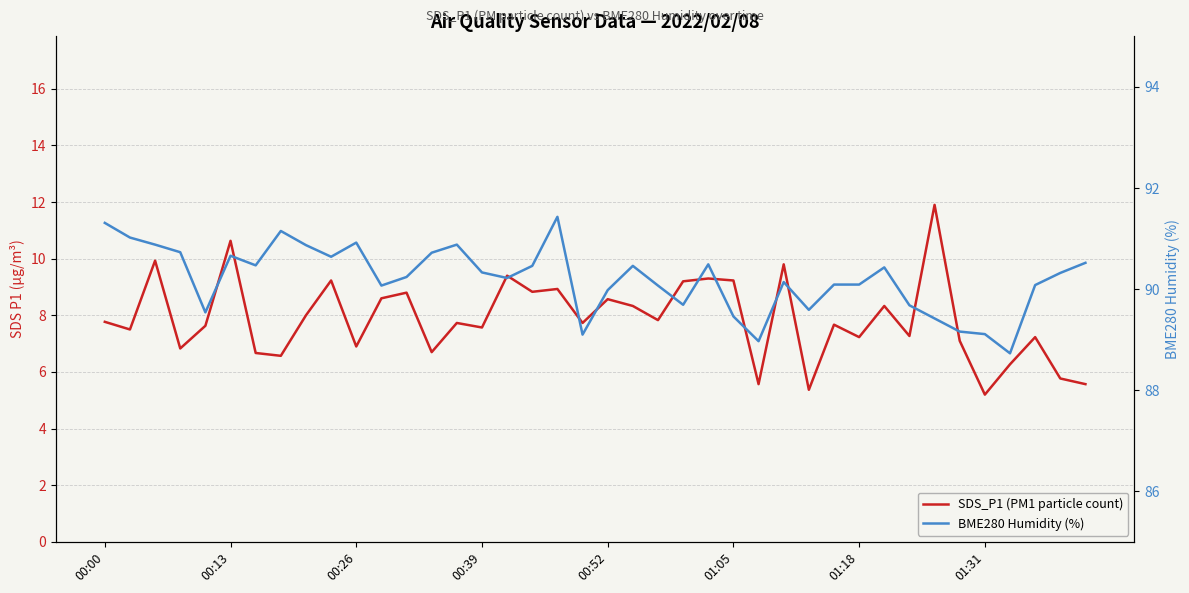

Reading right to left, what are all the values shown in this chart?

SDS_P1 (PM1 particle count): 5.6	5.8	7.2	6.3	5.2	7.1	11.9	7.3	8.3	7.2	7.7	5.4	9.8	5.6	9.2	9.3	9.2	7.8	8.3	8.6	7.7	8.9	8.8	9.4	7.6	7.7	6.7	8.8	8.6	6.9	9.2	8.0	6.6	6.7	10.6	7.6	6.8	9.9	7.5	7.8
BME280 Humidity (%): 90.5	90.3	90.1	88.7	89.1	89.2	89.4	89.7	90.4	90.1	90.1	89.6	90.1	89.0	89.5	90.5	89.7	90.1	90.5	90.0	89.1	91.4	90.5	90.2	90.3	90.9	90.7	90.2	90.1	90.9	90.6	90.9	91.2	90.5	90.7	89.5	90.7	90.9	91.0	91.3